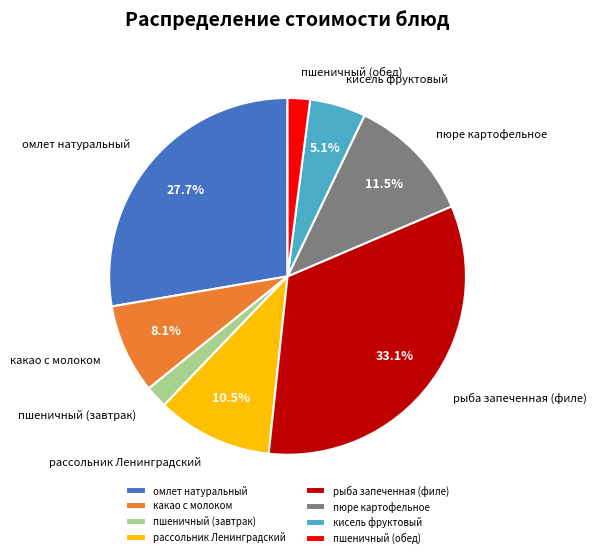

What percentage is the пшеничный (завтрак) slice, to the nearest percent?

2%